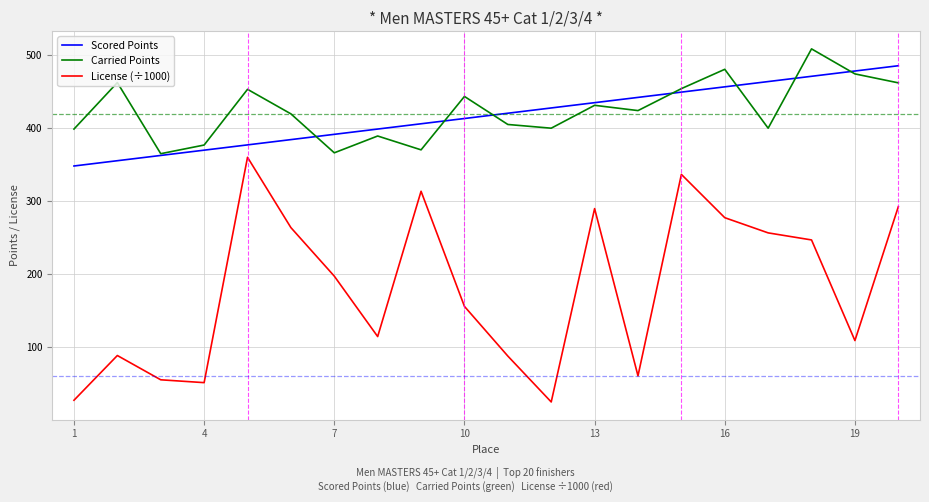

Which series has the largest range (max minus min)?

License (÷1000)